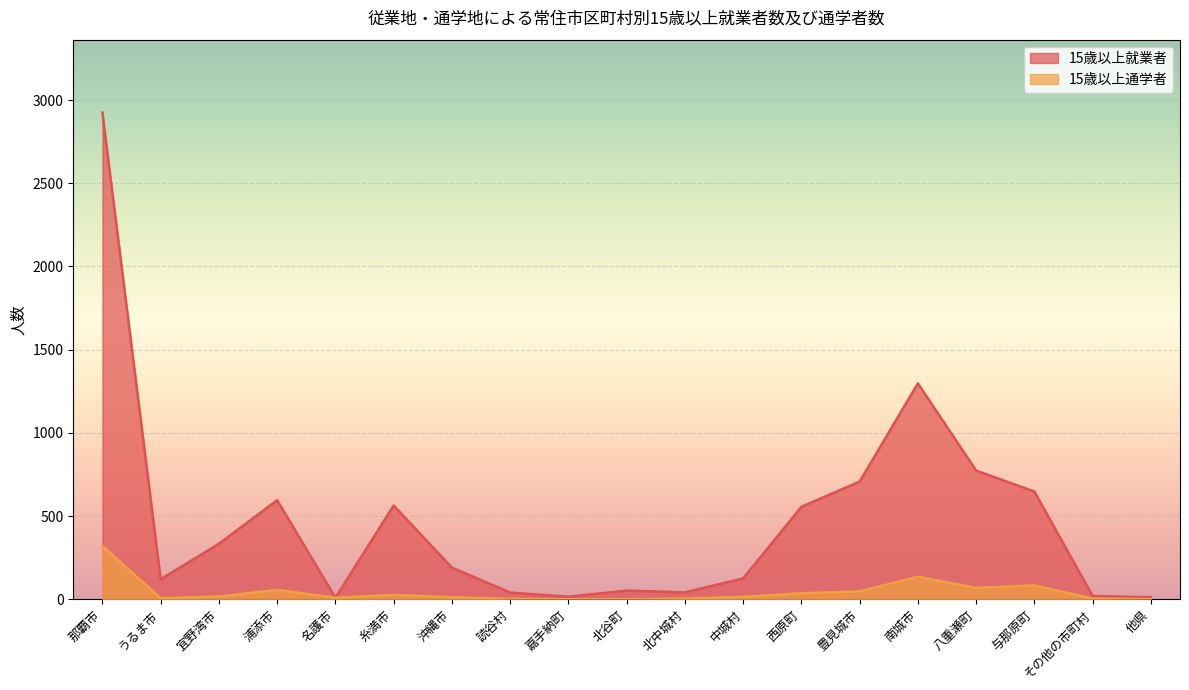

Reading left to right, what are all the values shown in this chart?

15歳以上就業者: 2924	120	333	595	9	563	190	40	15	52	41	125	555	707	1297	773	647	19	12
15歳以上通学者: 320	6	16	56	9	26	12	2	0	0	4	14	36	47	135	68	83	4	0